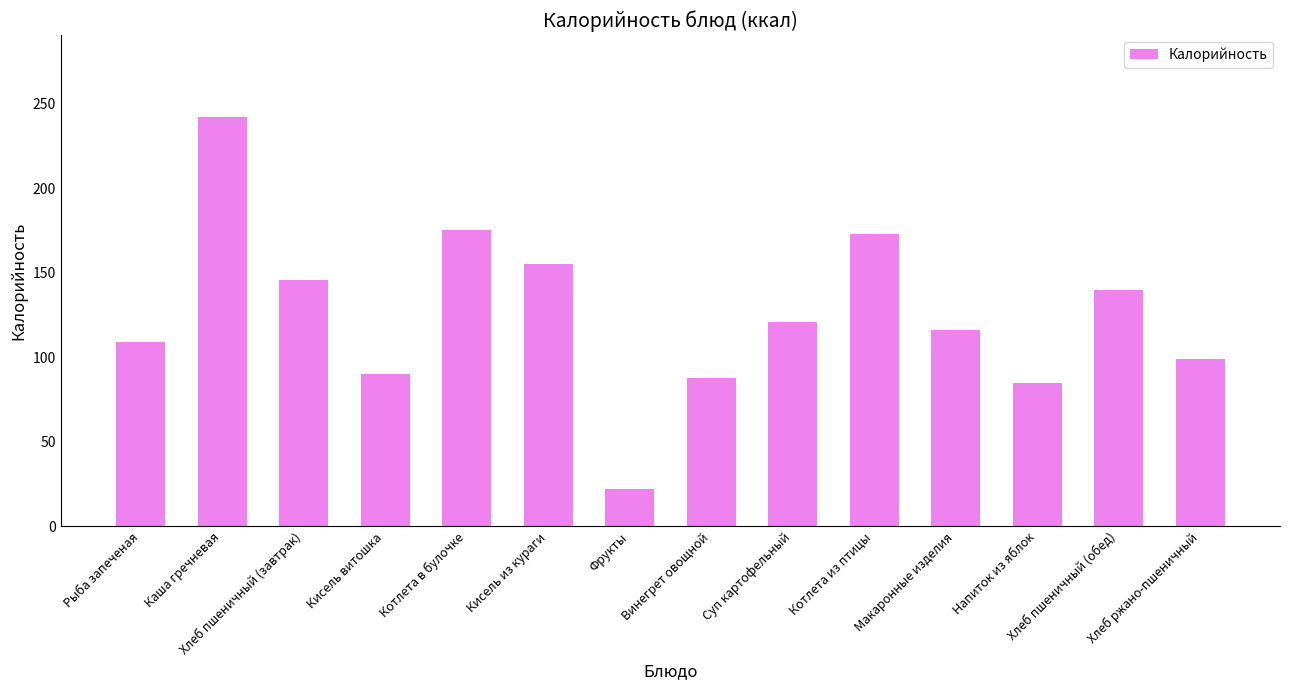

The chart shows a value of 155.2 at Кисель из кураги. True or false?

True